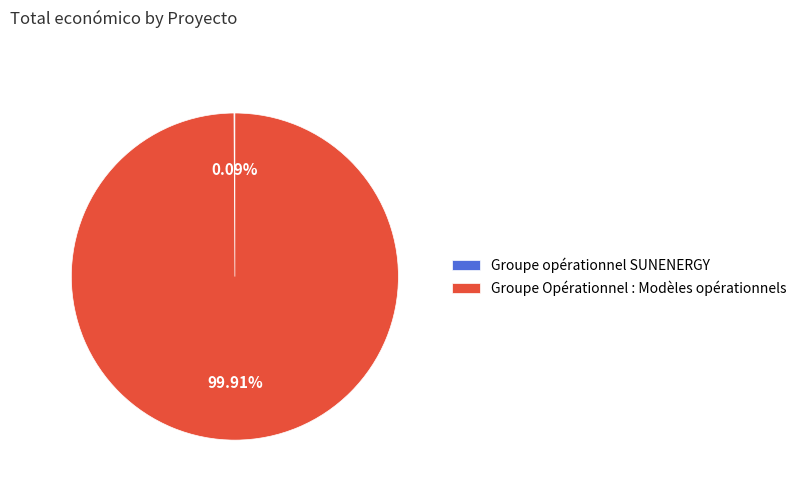

Which slice represents more than half of the pie?

Groupe Opérationnel : Modèles opérationnels